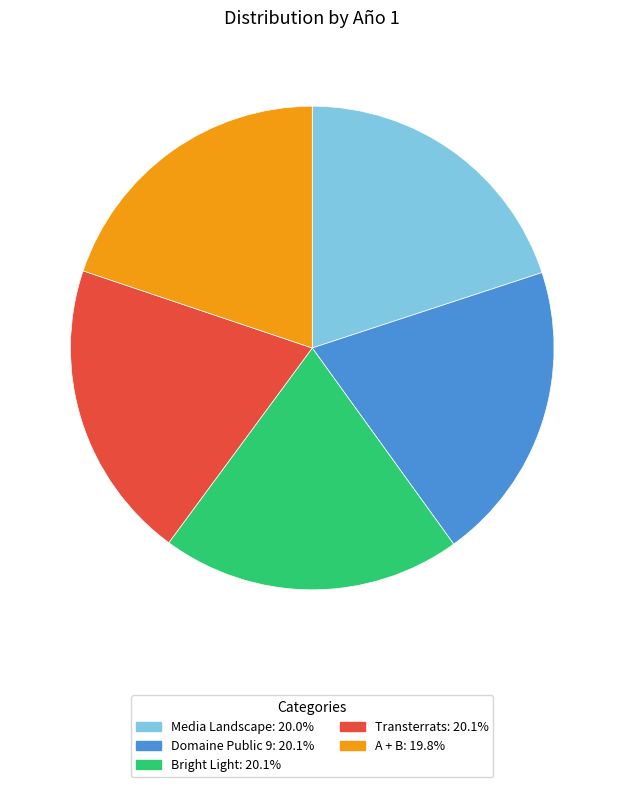

Combined, do A + B and Transterrats account for over 50%?

No